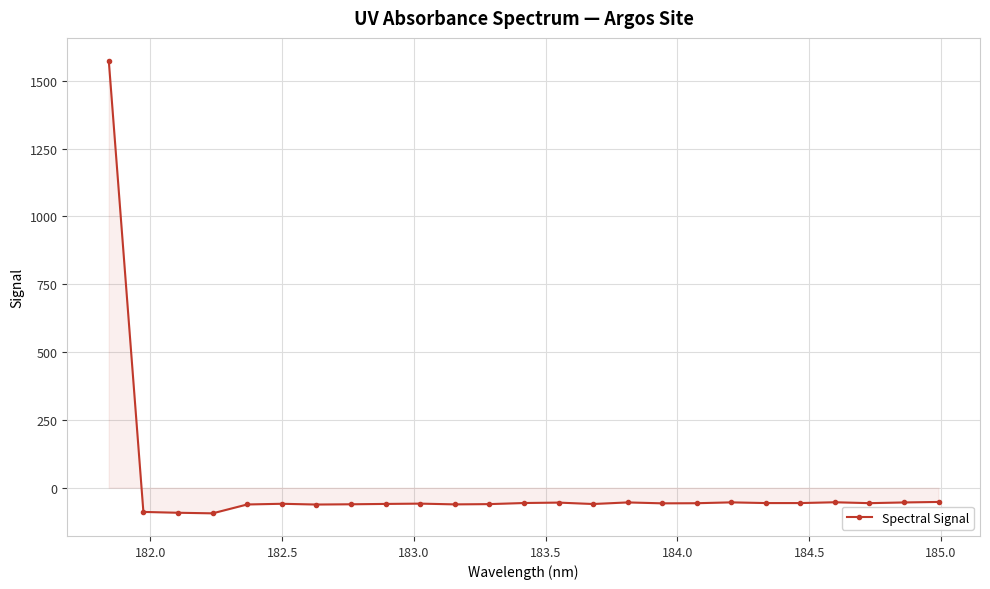

Count the number of data series in this chart.

1